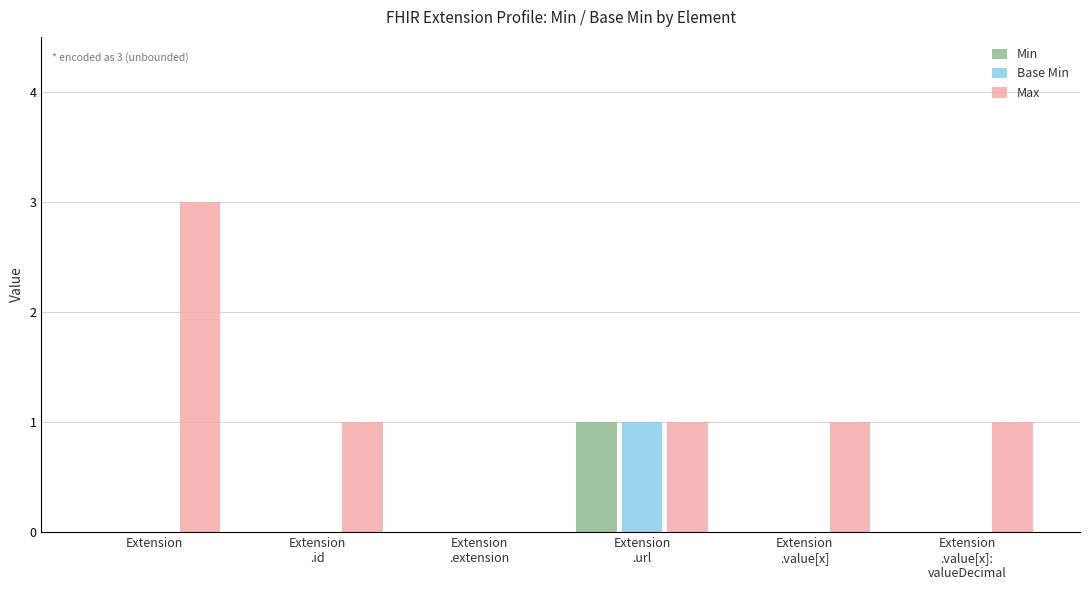

What are all the series names shown in the legend?

Min, Base Min, Max